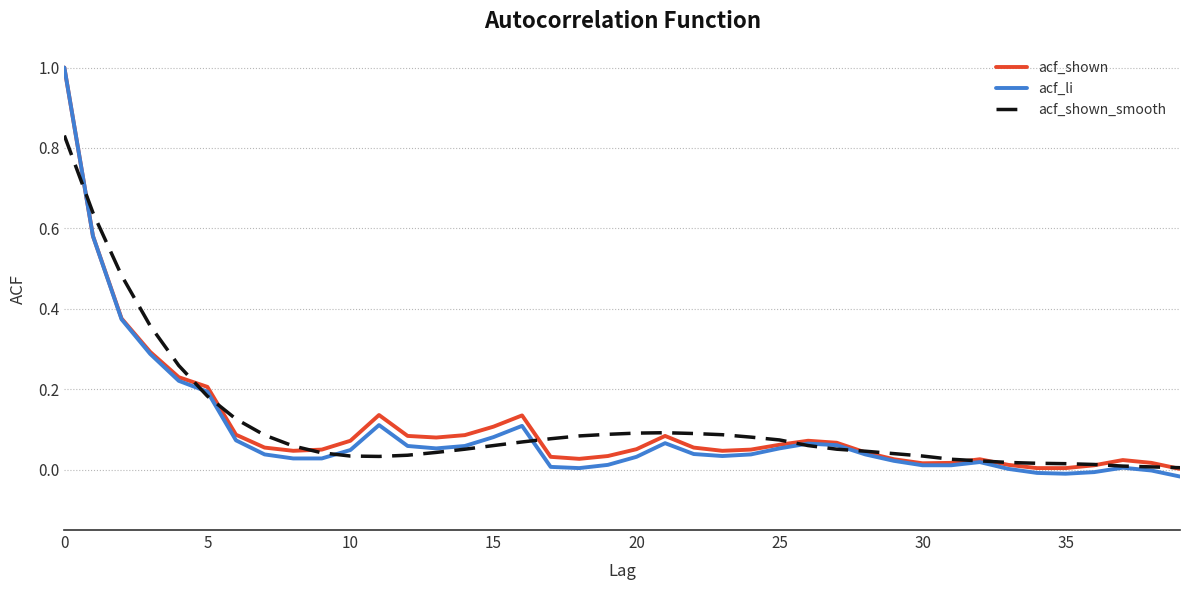

What is the sum of all acf_shown values?

4.4